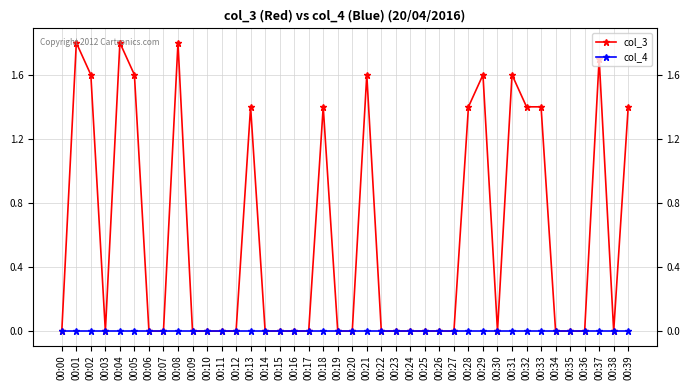

True or false: col_3 and col_4 cross at least once.

False